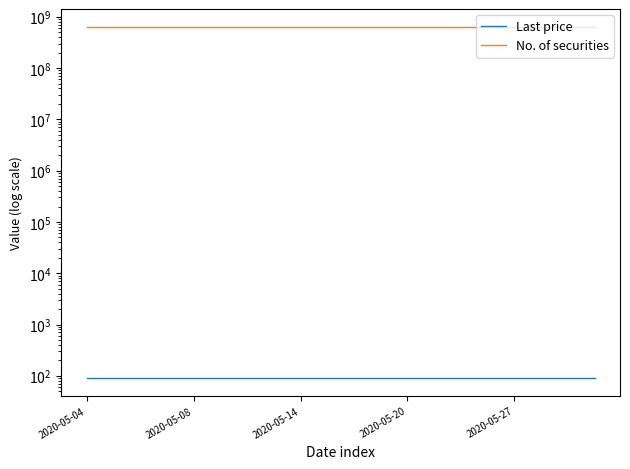

What is the spread (max minus min) of values at 18?

639799910.6